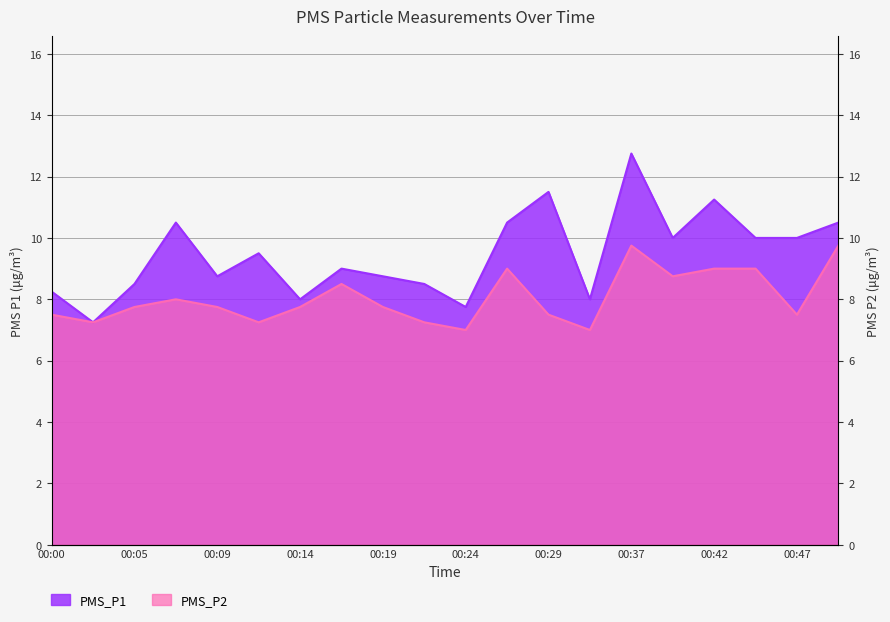

What is the difference between the maximum and second lowest values in the PMS_P2 series?

2.8